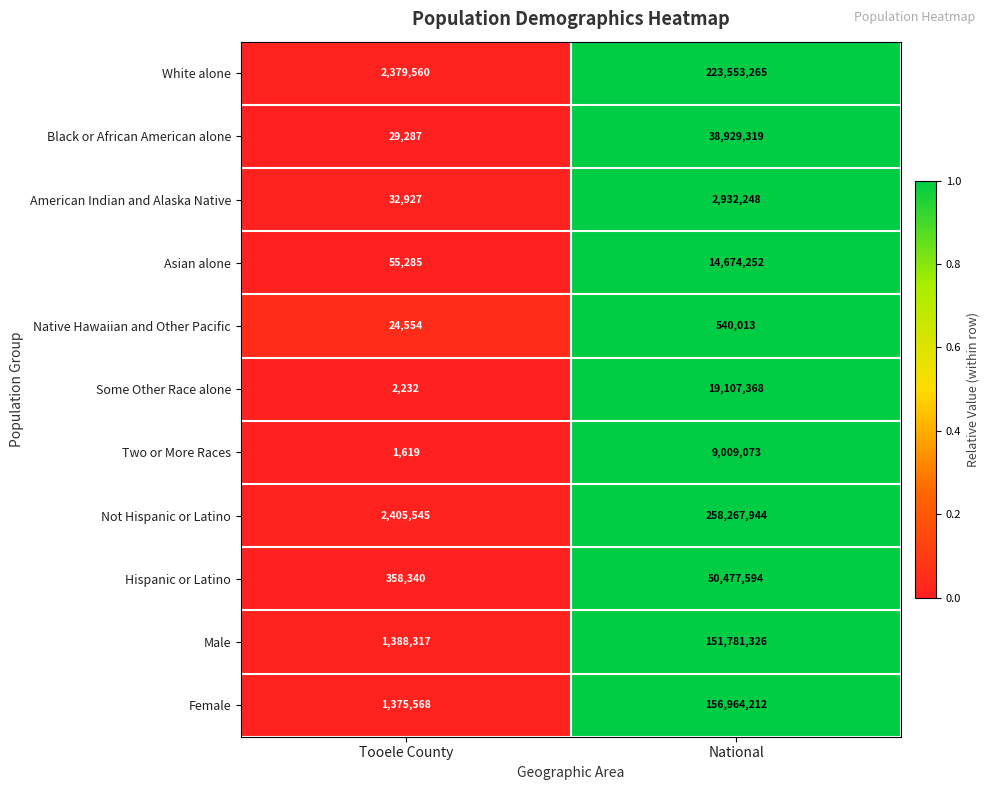

What is the difference between the Two or More Races values at National and Tooele County?

9007454